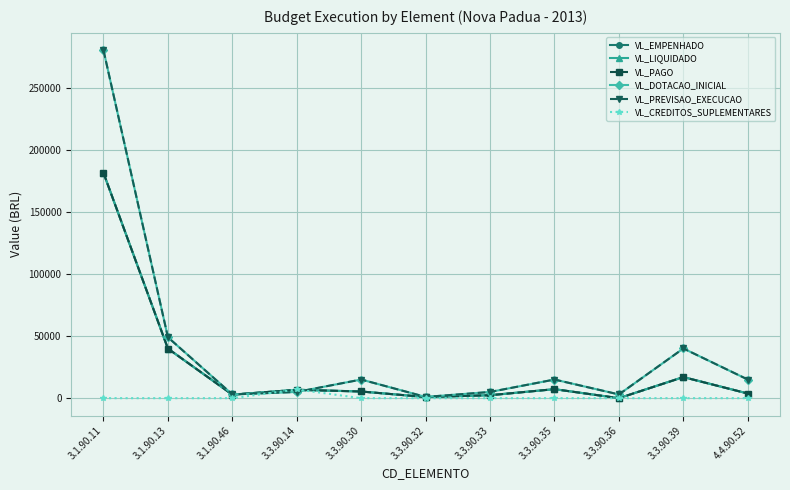

What is the highest value of the VL_LIQUIDADO series?

181286.3